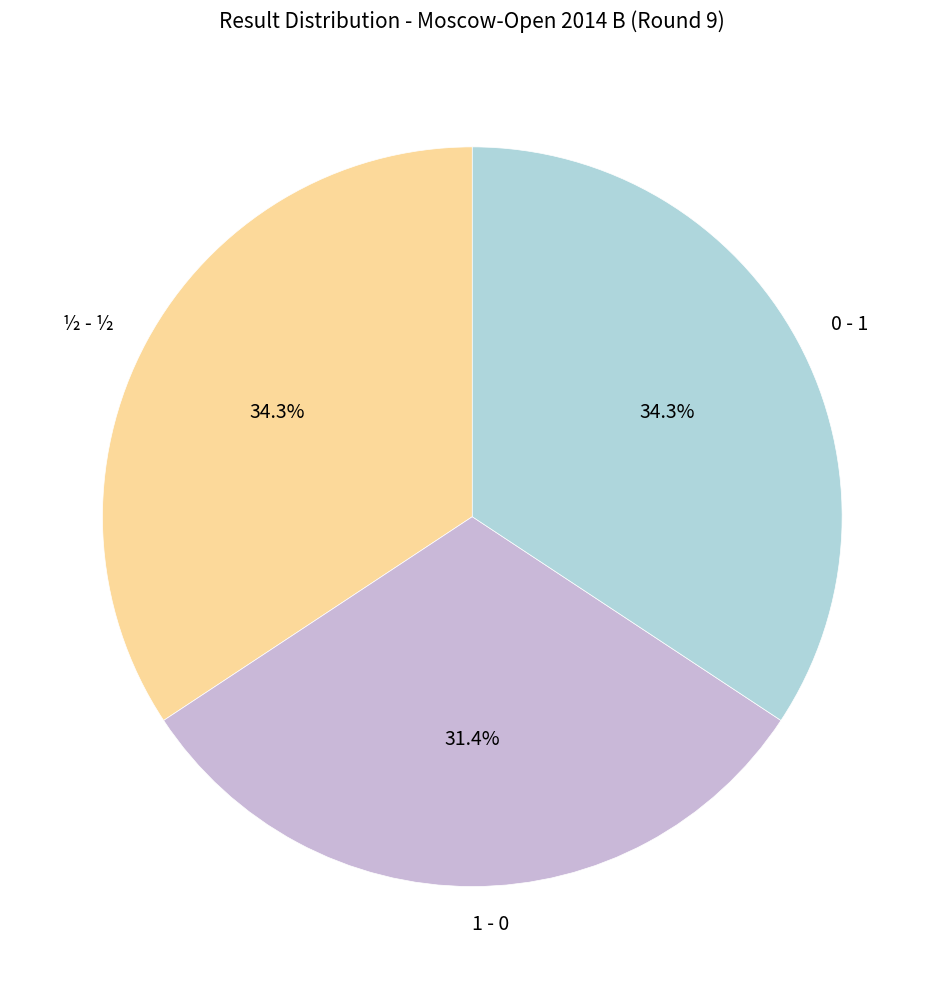

What is the ratio of the value at ½ - ½ to the value at 1 - 0?

1.1